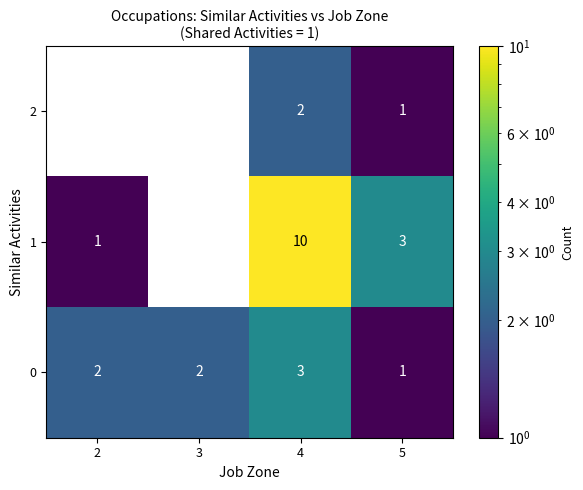

How many 0 values are between 2 and 3?

3